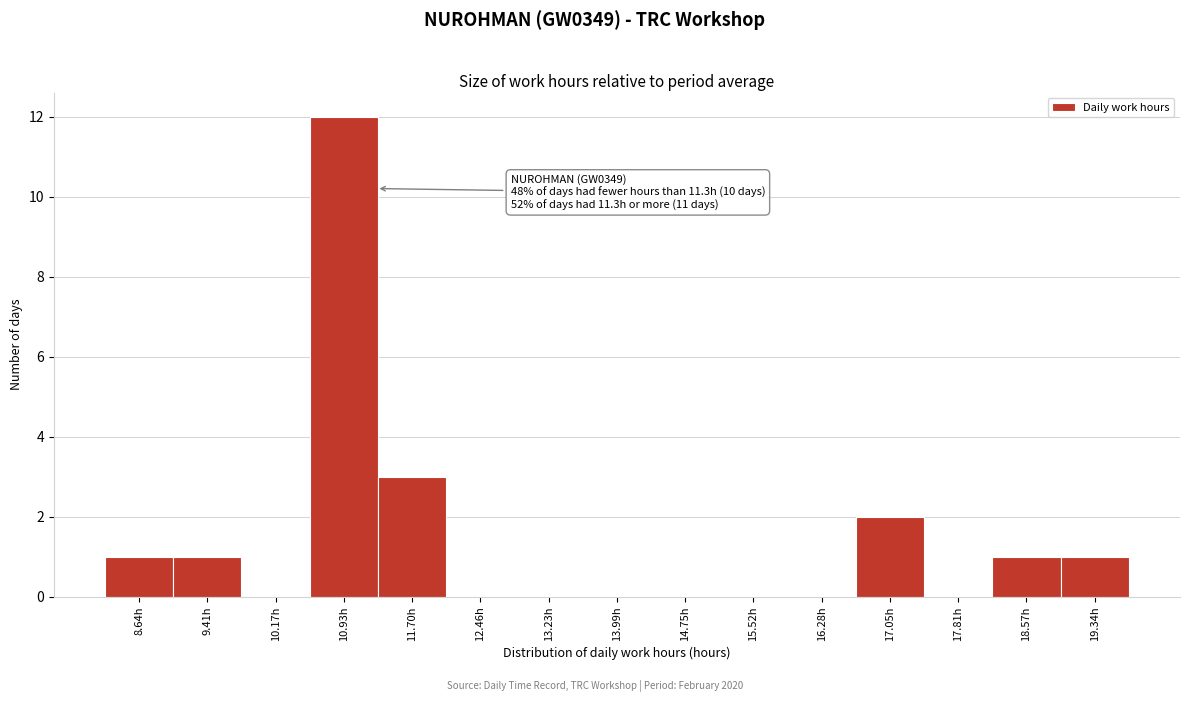

Which range on the x-axis has the tallest bar?

10.6 to 11.3